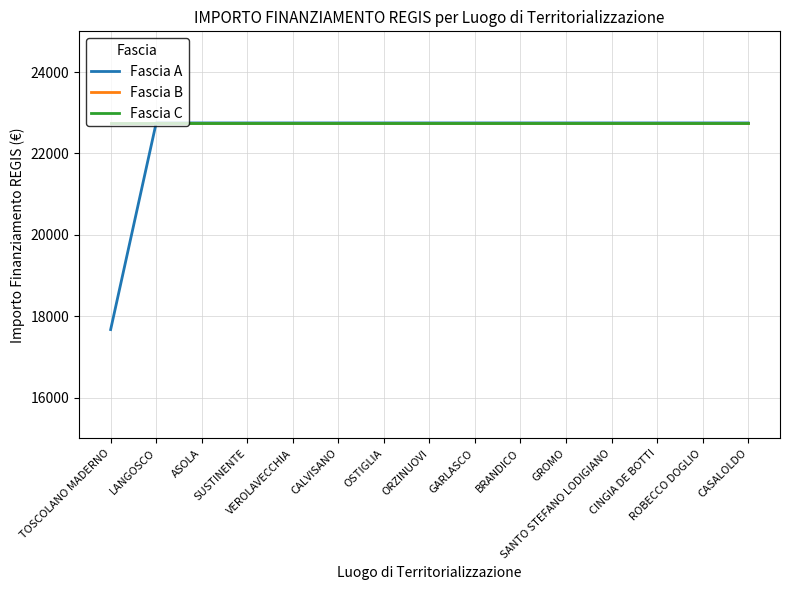

True or false: Fascia B has more than 2 points higher than both neighbors.

False